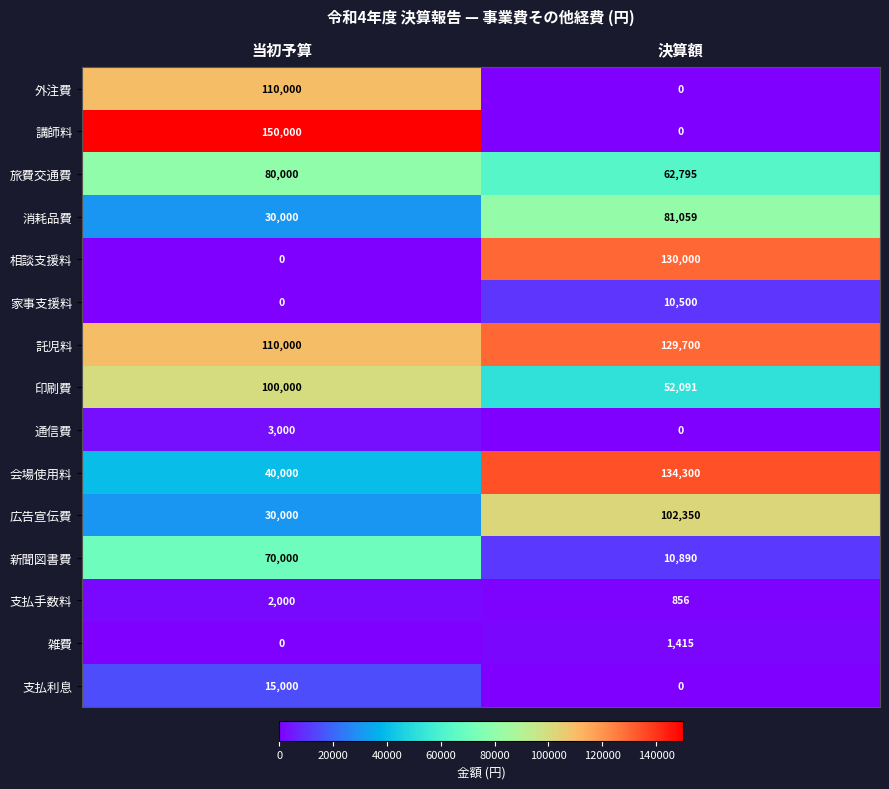

What is the difference between the 新聞図書費 values at 決算額 and 当初予算?

59110